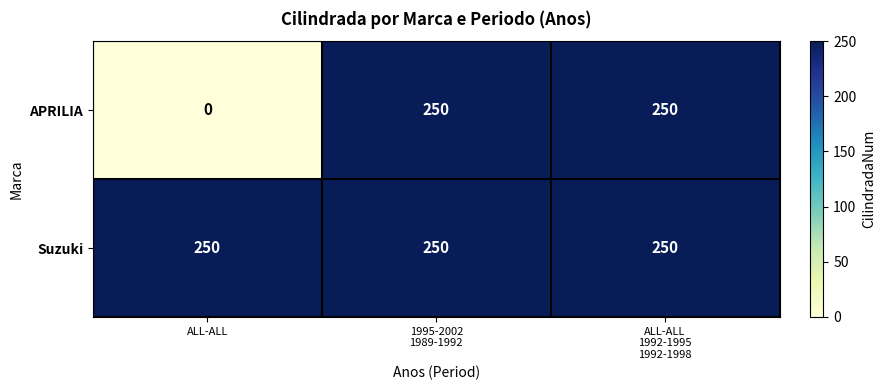

Which series has the largest range (max minus min)?

APRILIA